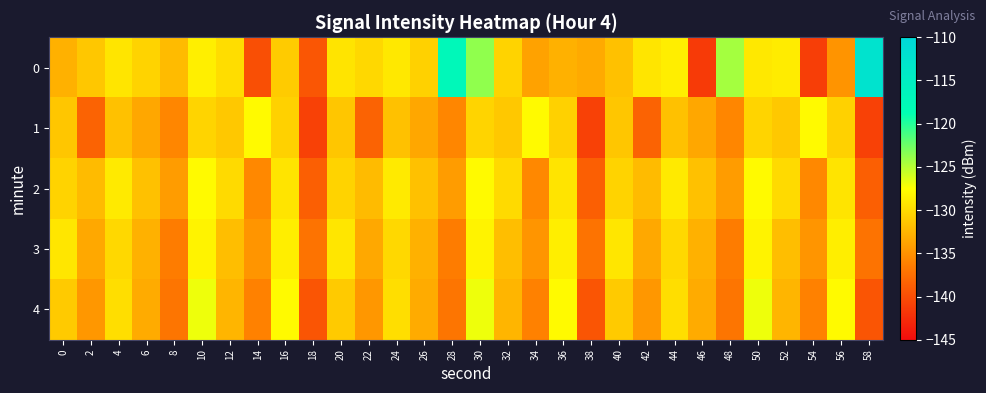

Reading left to right, transcribe all the data shown in this chart.

0: 0=-132.8	2=-131.3	4=-129.2	6=-130.5	8=-132.1	10=-128.5	12=-129.8	14=-139.9	16=-131.0	18=-139.4	20=-129.3	22=-130.1	24=-129.1	26=-130.6	28=-117.2	30=-123.7	32=-130.5	34=-133.8	36=-132.8	38=-133.3	40=-131.7	42=-129.2	44=-128.6	46=-141.5	48=-124.4	50=-129.0	52=-128.7	54=-141.2	56=-134.8	58=-112.5
1: 0=-131.4	2=-138.3	4=-131.7	6=-133.5	8=-135.7	10=-130.4	12=-131.2	14=-127.8	16=-130.6	18=-140.9	20=-131.4	22=-138.3	24=-131.7	26=-133.5	28=-135.7	30=-130.4	32=-131.2	34=-127.8	36=-130.6	38=-140.9	40=-131.4	42=-138.3	44=-131.7	46=-133.5	48=-135.7	50=-130.4	52=-131.2	54=-127.8	56=-130.6	58=-140.9
2: 0=-130.5	2=-132.1	4=-128.9	6=-131.7	8=-134.2	10=-127.8	12=-130.0	14=-135.6	16=-129.3	18=-138.7	20=-130.5	22=-132.1	24=-128.9	26=-131.7	28=-134.2	30=-127.8	32=-130.0	34=-135.6	36=-129.3	38=-138.7	40=-130.5	42=-132.1	44=-128.9	46=-131.7	48=-134.2	50=-127.8	52=-130.0	54=-135.6	56=-129.3	58=-138.7
3: 0=-129.2	2=-133.4	4=-130.1	6=-132.8	8=-136.5	10=-128.3	12=-131.9	14=-134.7	16=-128.6	18=-137.2	20=-129.2	22=-133.4	24=-130.1	26=-132.8	28=-136.5	30=-128.3	32=-131.9	34=-134.7	36=-128.6	38=-137.2	40=-129.2	42=-133.4	44=-130.1	46=-132.8	48=-136.5	50=-128.3	52=-131.9	54=-134.7	56=-128.6	58=-137.2
4: 0=-131.1	2=-134.6	4=-129.7	6=-133.2	8=-137.0	10=-126.9	12=-132.5	14=-136.1	16=-127.8	18=-139.4	20=-131.1	22=-134.6	24=-129.7	26=-133.2	28=-137.0	30=-126.9	32=-132.5	34=-136.1	36=-127.8	38=-139.4	40=-131.1	42=-134.6	44=-129.7	46=-133.2	48=-137.0	50=-126.9	52=-132.5	54=-136.1	56=-127.8	58=-139.4